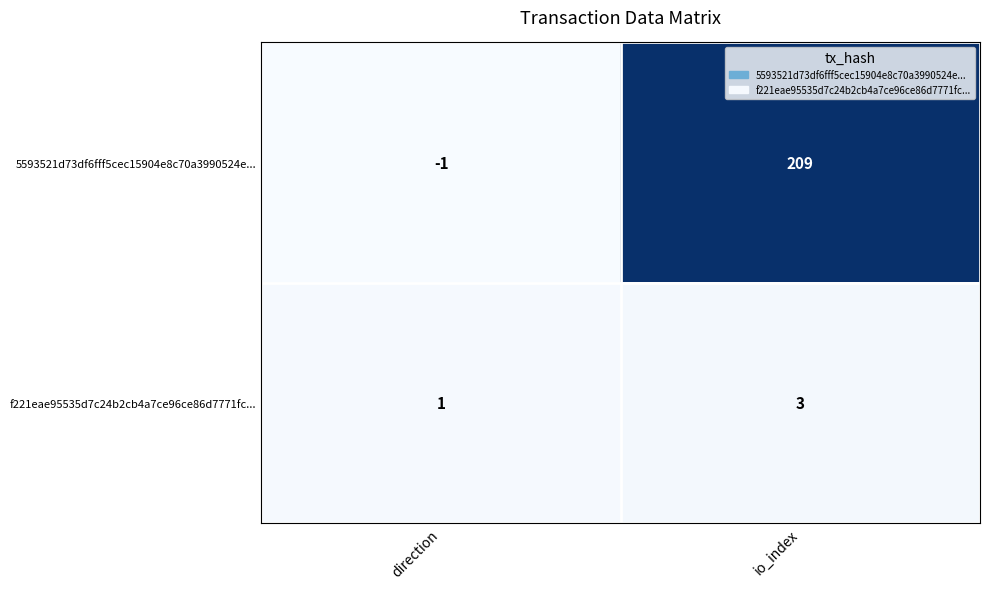

How many categories are shown in the chart?

2